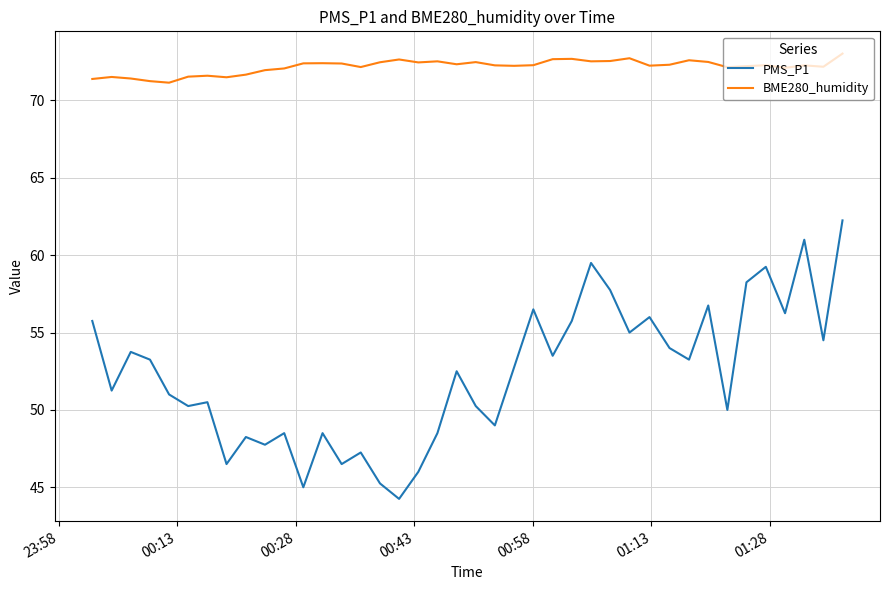

Which series has the largest total across all categories?

BME280_humidity